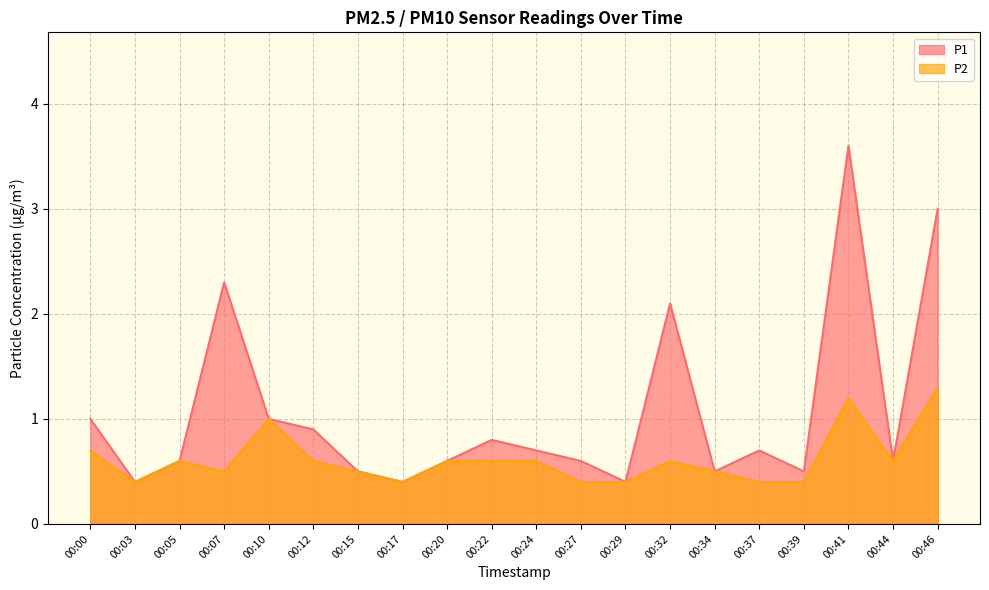

Rank the series by their maximum value, from lowest to highest.

P2, P1